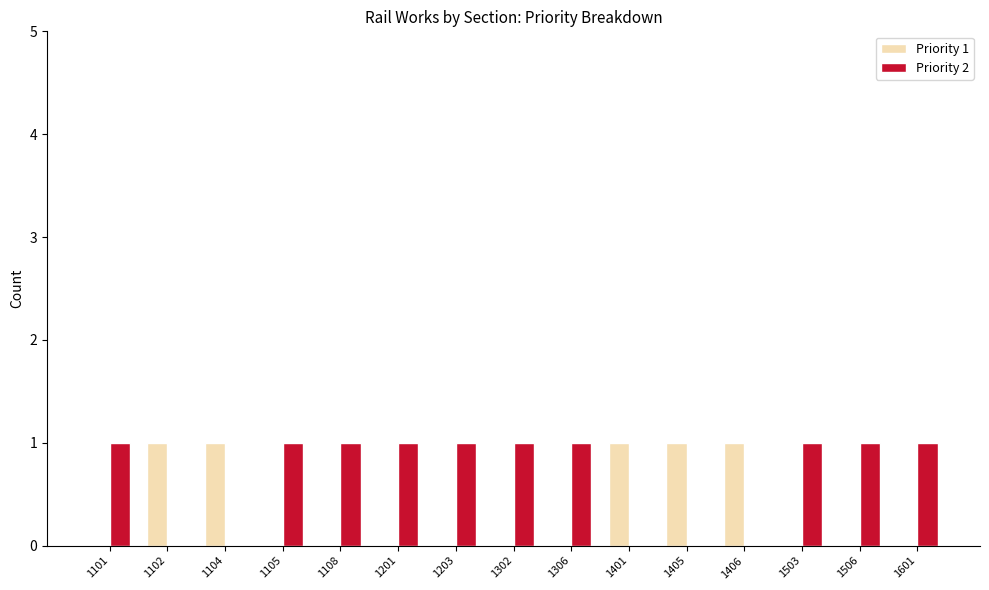

How many Priority 1 values are between 0 and 1?

15